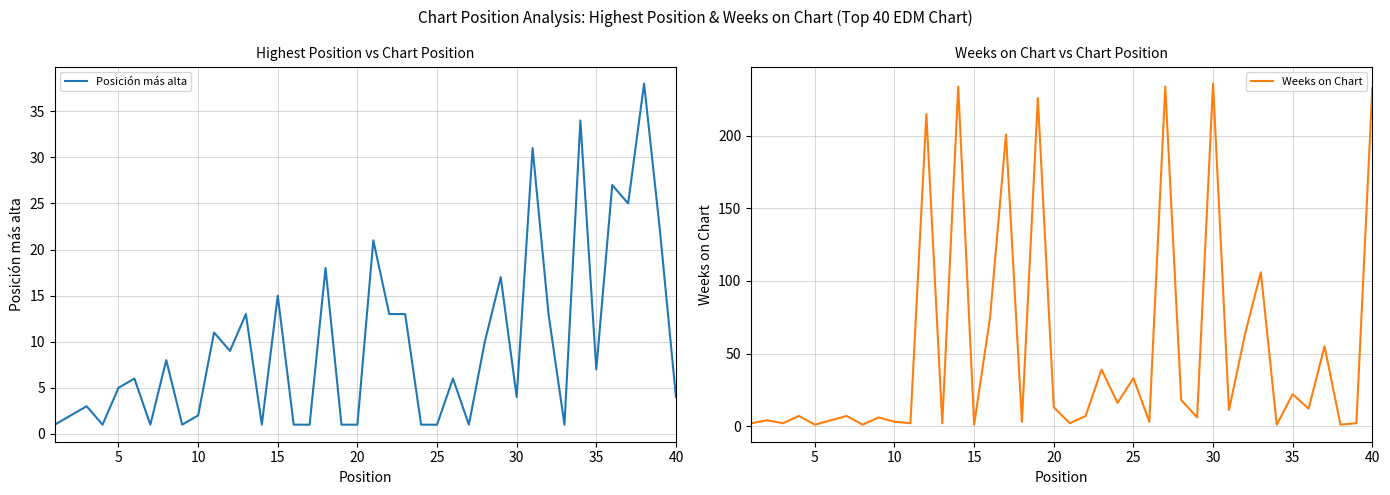

True or false: Posición más alta and Weeks on Chart cross at least once.

True